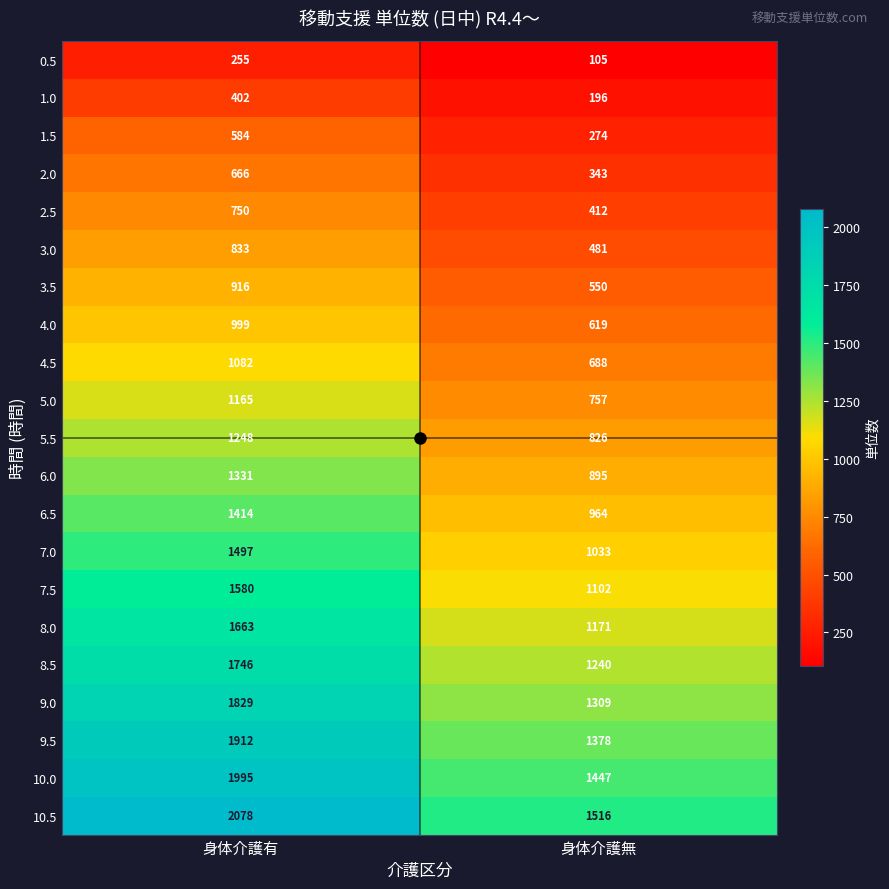

What is the spread (max minus min) of values at 身体介護無?

1411